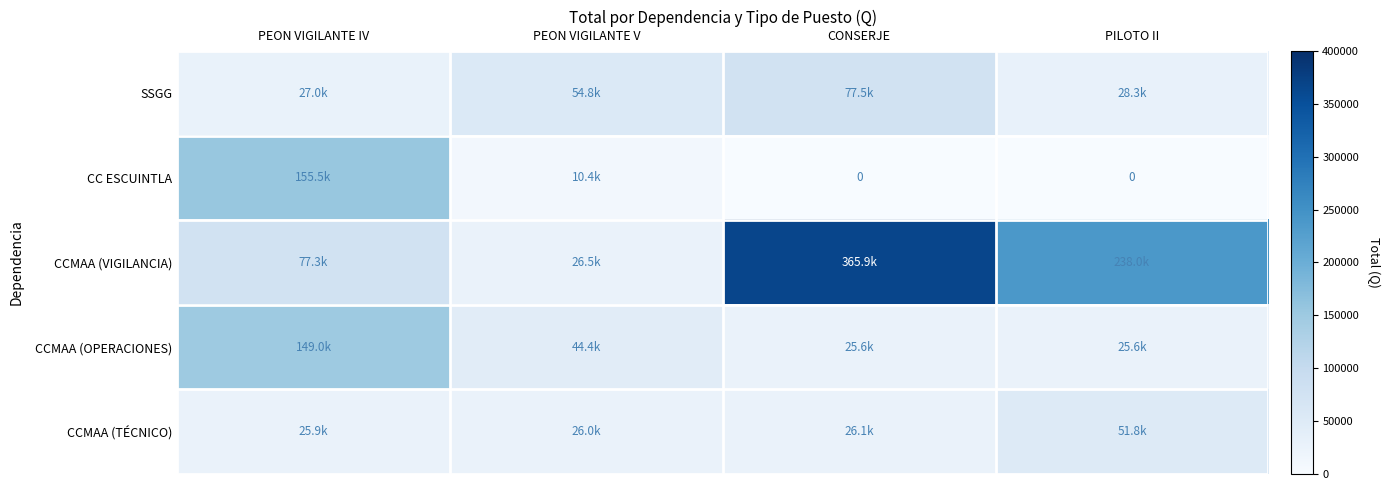

Read the SSGG value at PEON VIGILANTE V.

54763.4